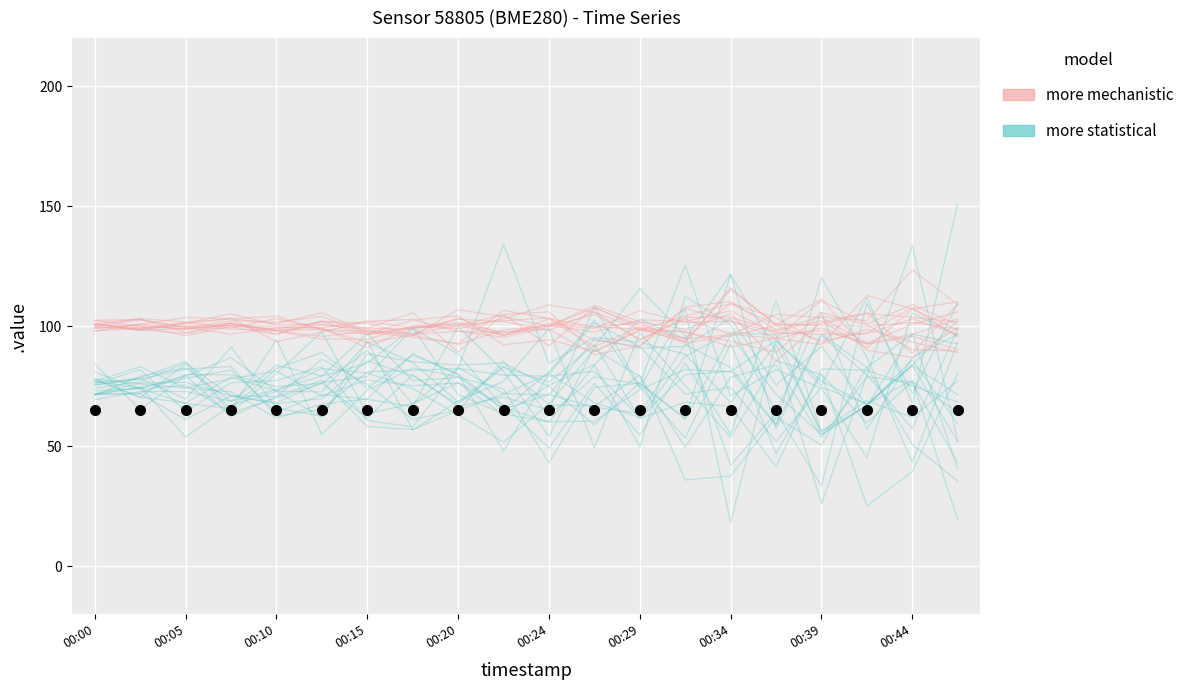

True or false: more statistical has more than 2 interior local peaks.

True